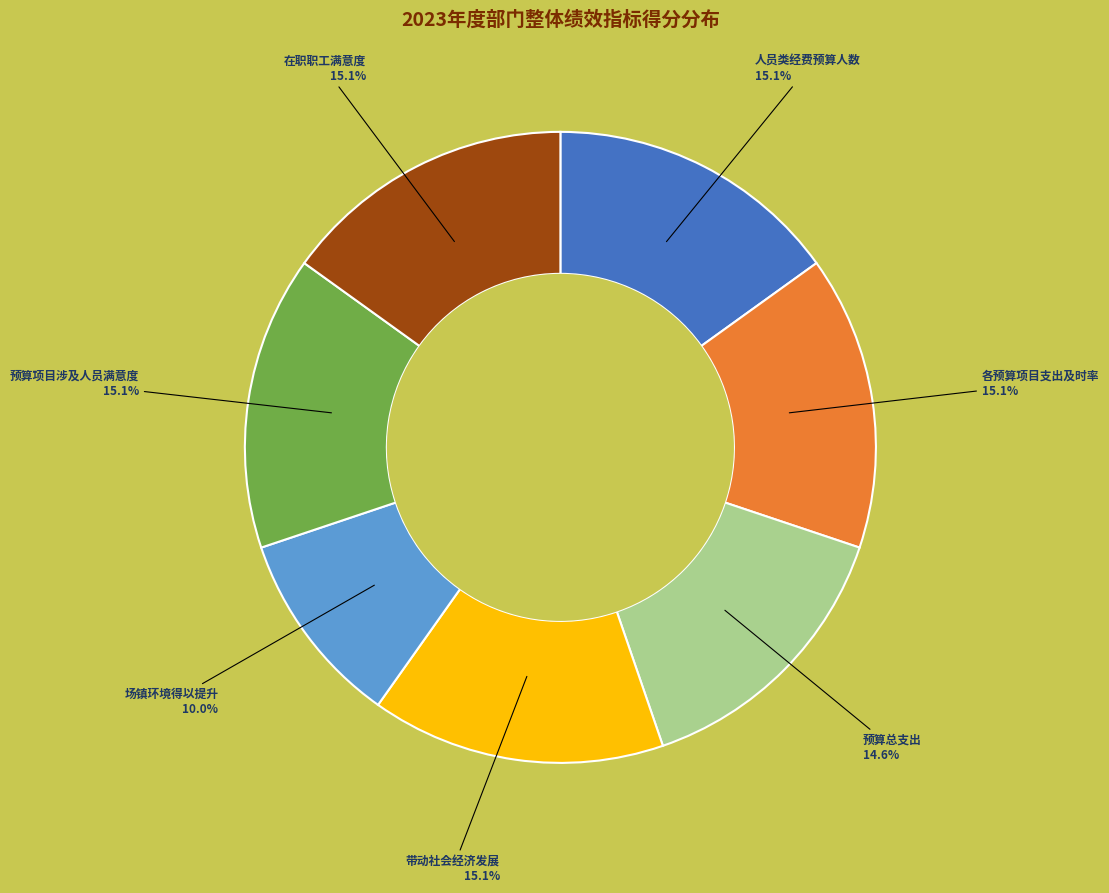

How many slices are in this pie chart?

7